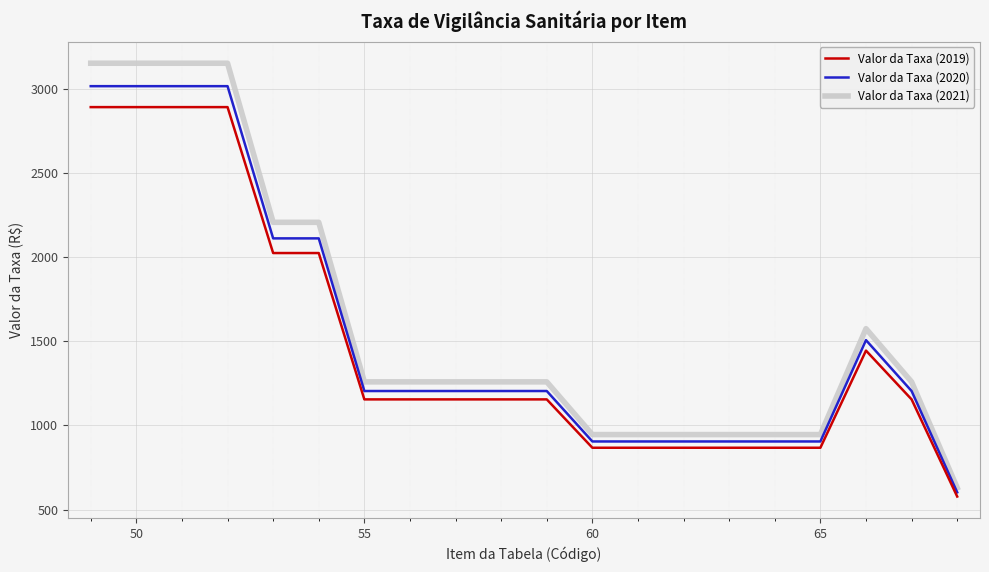

What is the minimum value shown in the chart?

577.6